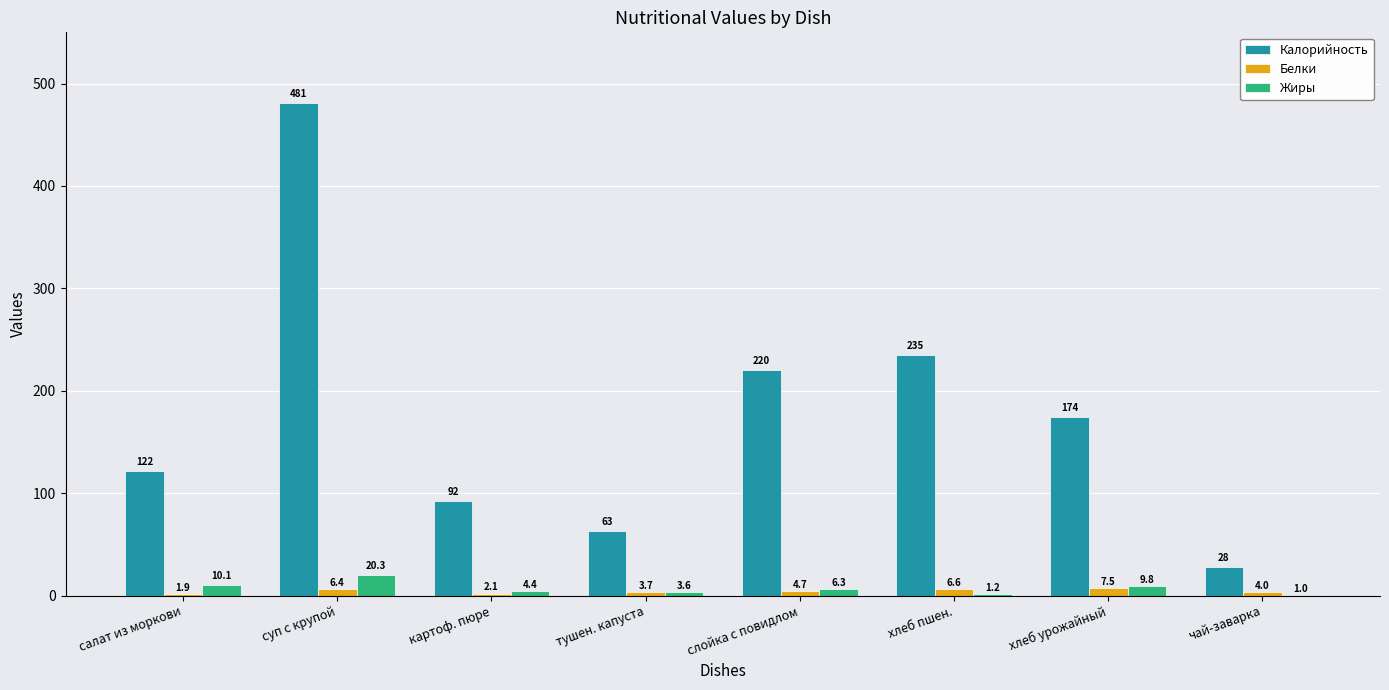

How many data points does each series have?

8